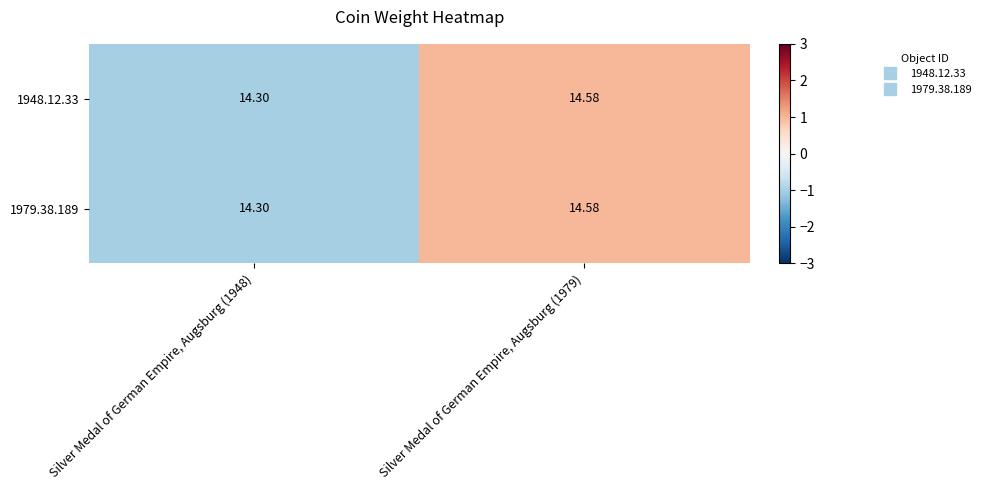

Is the value of 1979.38.189 at Silver Medal of German Empire, Augsburg (1948) greater than the value of 1948.12.33 at Silver Medal of German Empire, Augsburg (1979)?

No